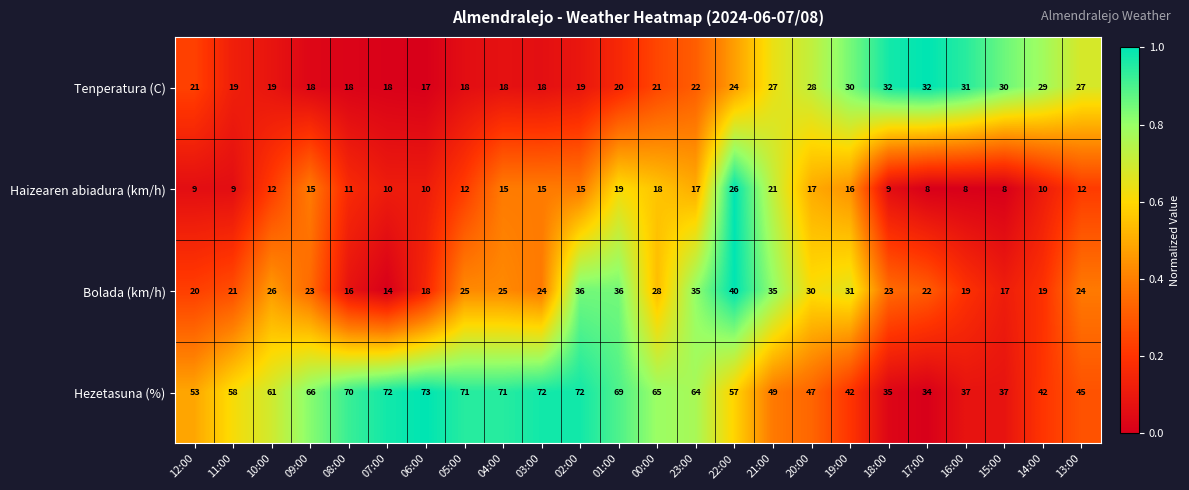

At how many categories does at least one series exceed 55?

14